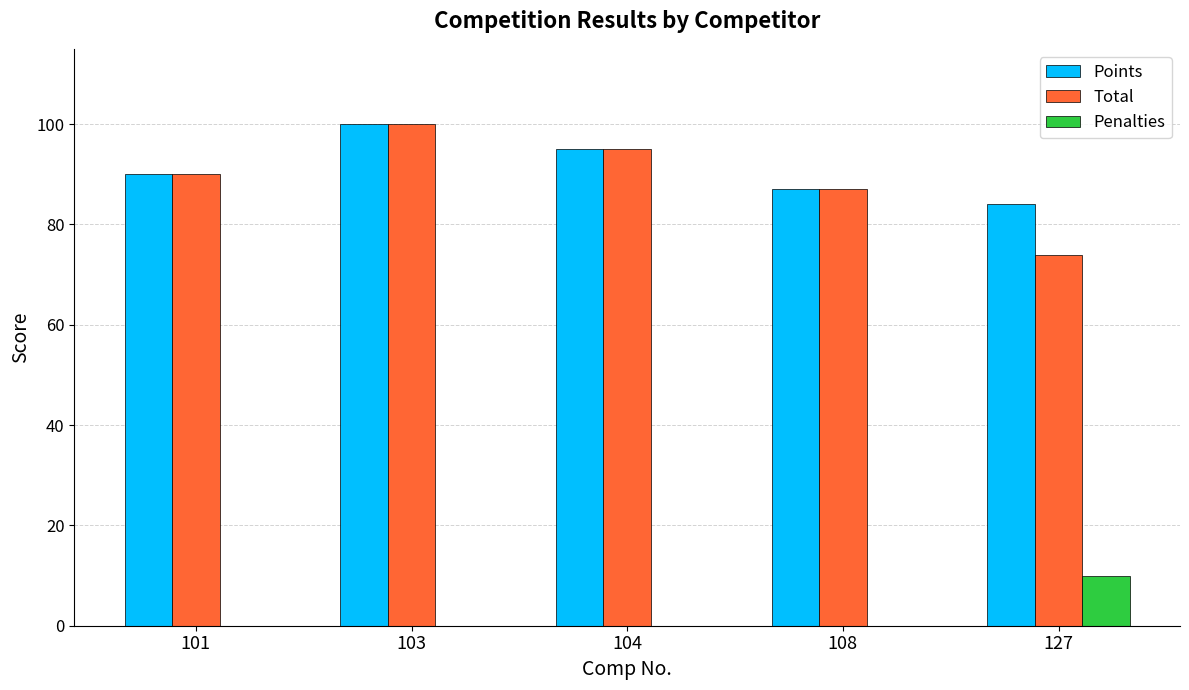

Are the bars grouped side by side (vs. stacked)?

Yes